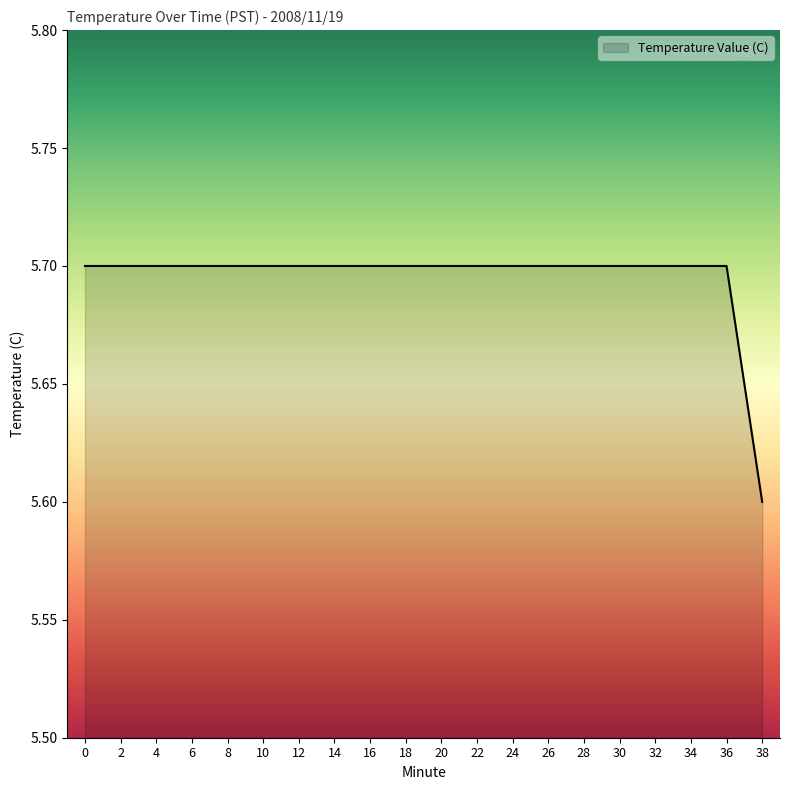

Does the chart display data point markers on the line(s)?

No